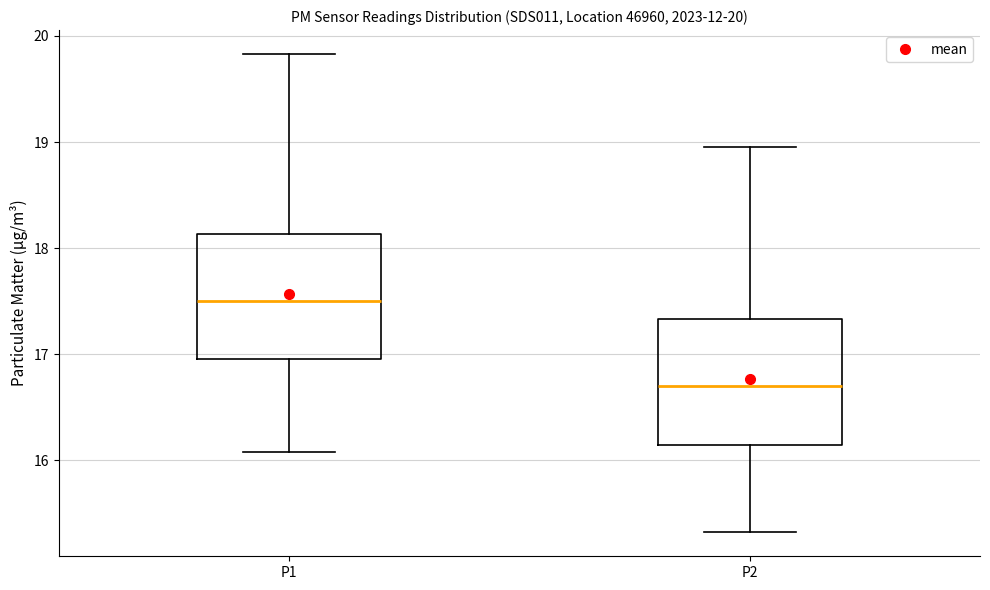

Which box has the lowest median line?

P2